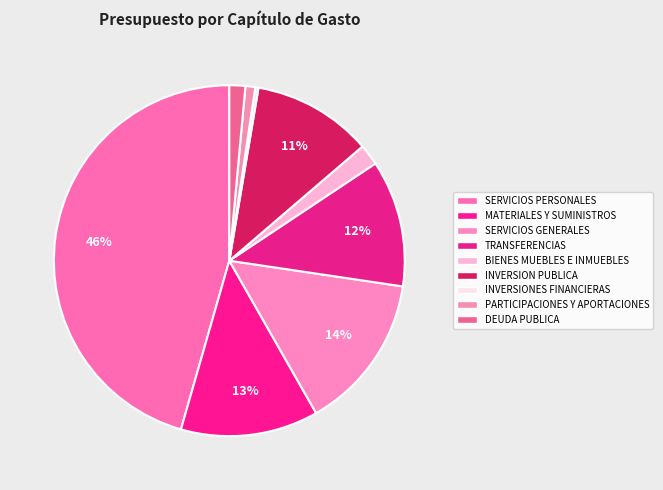

What is the total percentage of PARTICIPACIONES Y APORTACIONES and SERVICIOS GENERALES?

15.3%